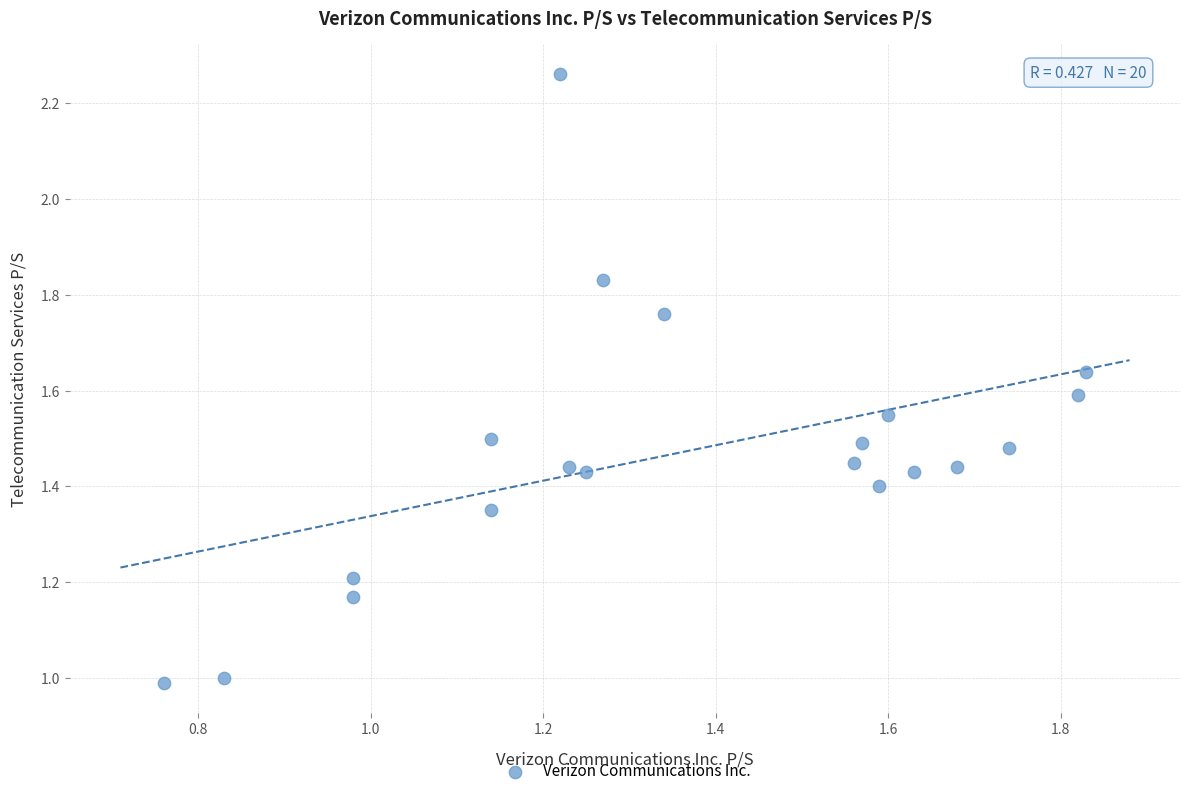

What is the range of X values (max minus min)?

1.1